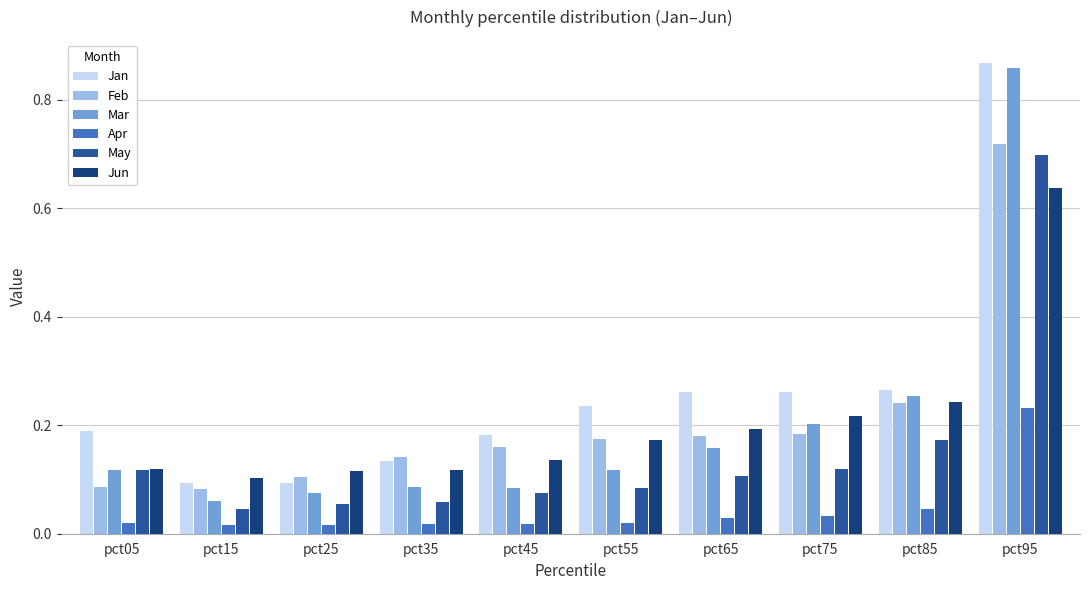

What are all the series names shown in the legend?

Jan, Feb, Mar, Apr, May, Jun